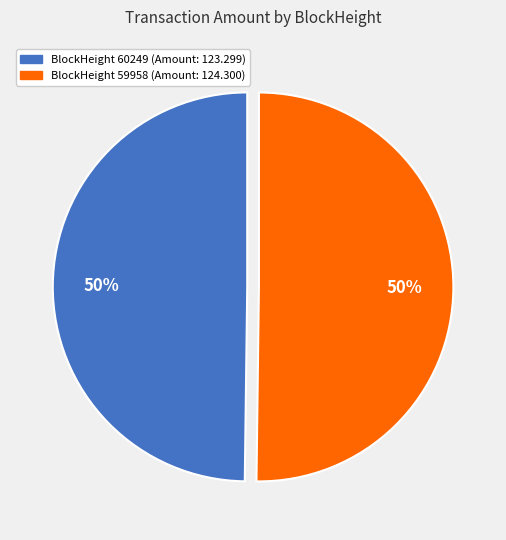

To the nearest percent, what portion does BlockHeight 59958 (Amount: 124.300) represent?

50%